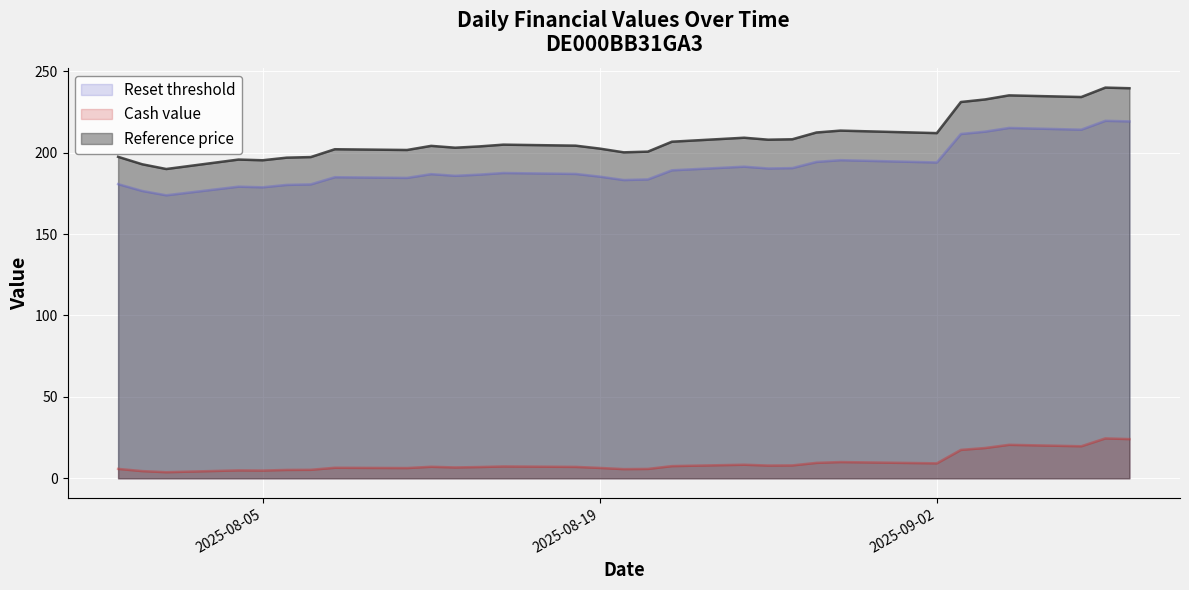

What position from the left is 2025-08-13?

11